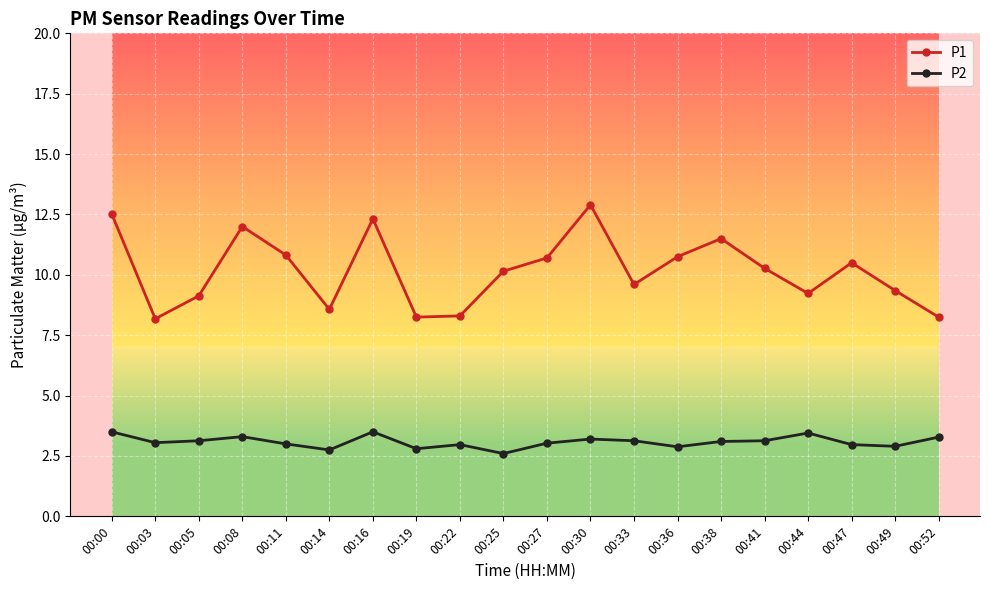

True or false: P2 has more than 0 points higher than both neighbors.

True